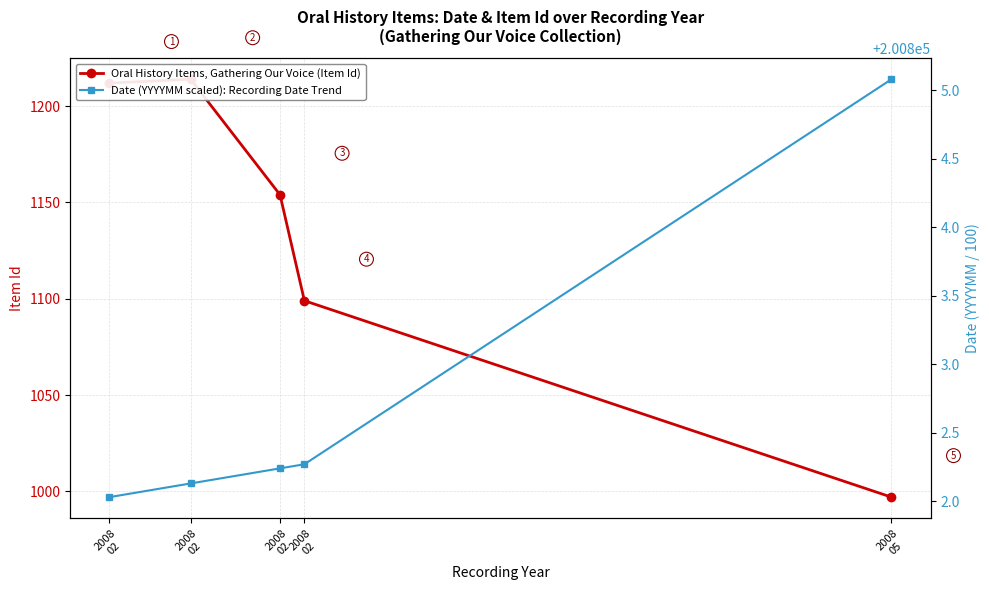

What is the difference between the Date (YYYYMM scaled): Recording Date Trend values at 2008
02 and 2008
05?

3.0